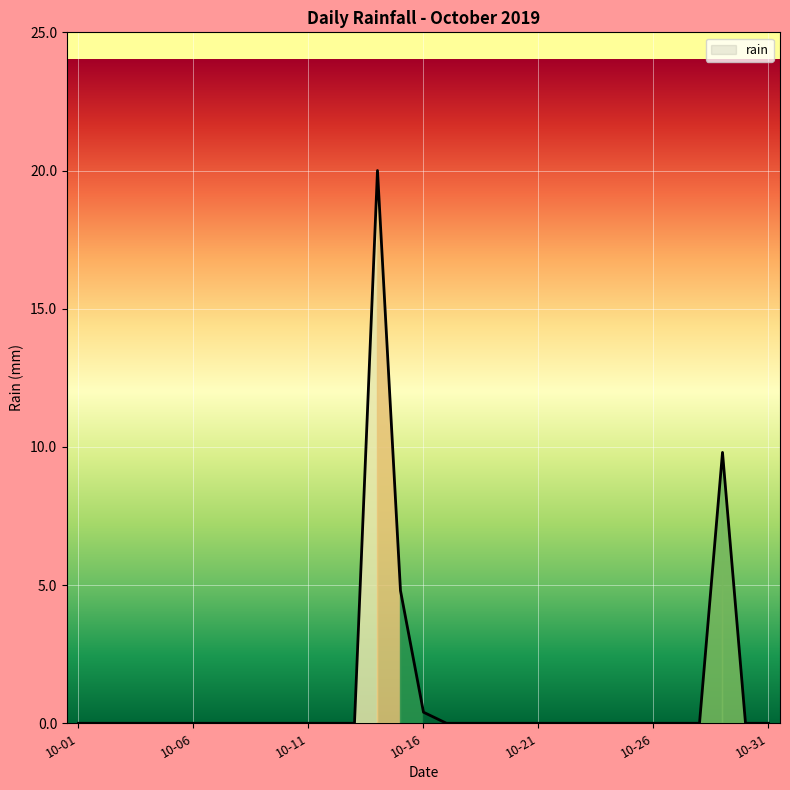

What is the difference between the maximum and minimum values?

20.0